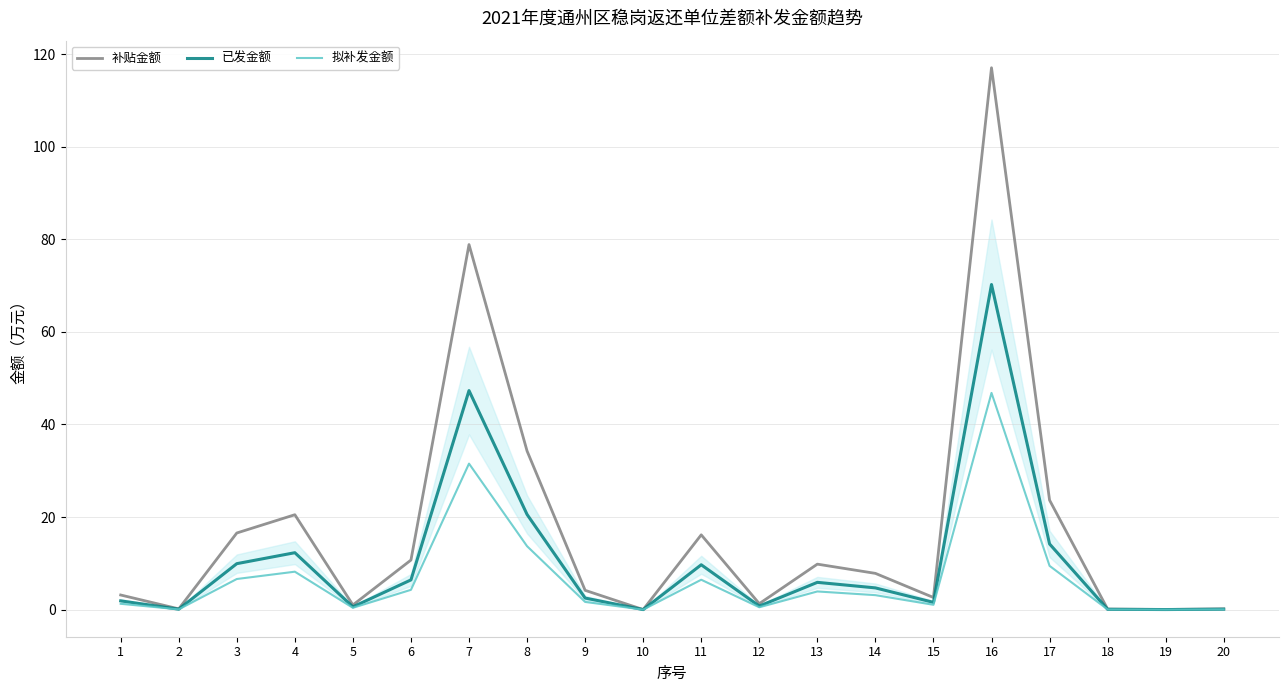

What value does the 拟补发金额 series have at 5?

0.4